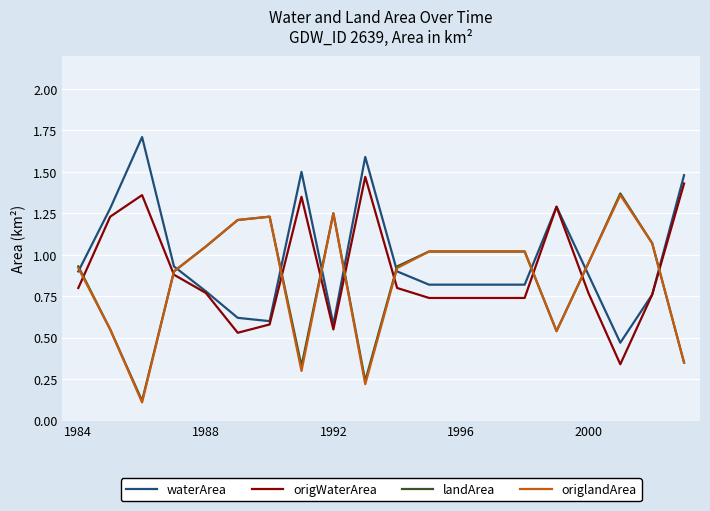

After their last crossing, which series has the higher values: waterArea or landArea?

waterArea